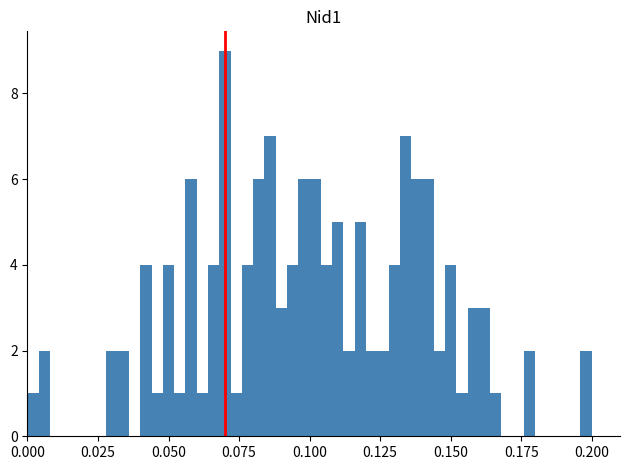

Around what value on the x-axis is the tallest bar? Give the approximate position of its centre, as read against the axis.

0.070